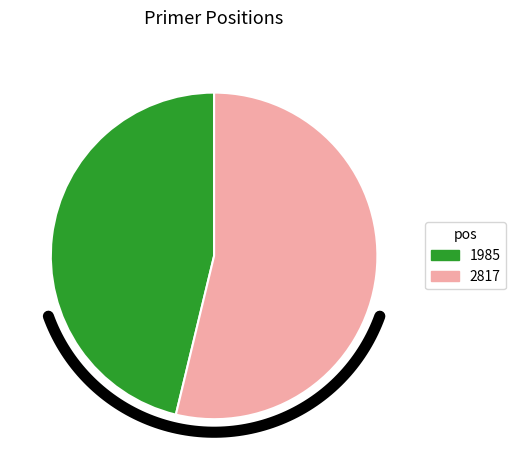

Combined, what portion of the pie is 1985 and 2817?

100.0%